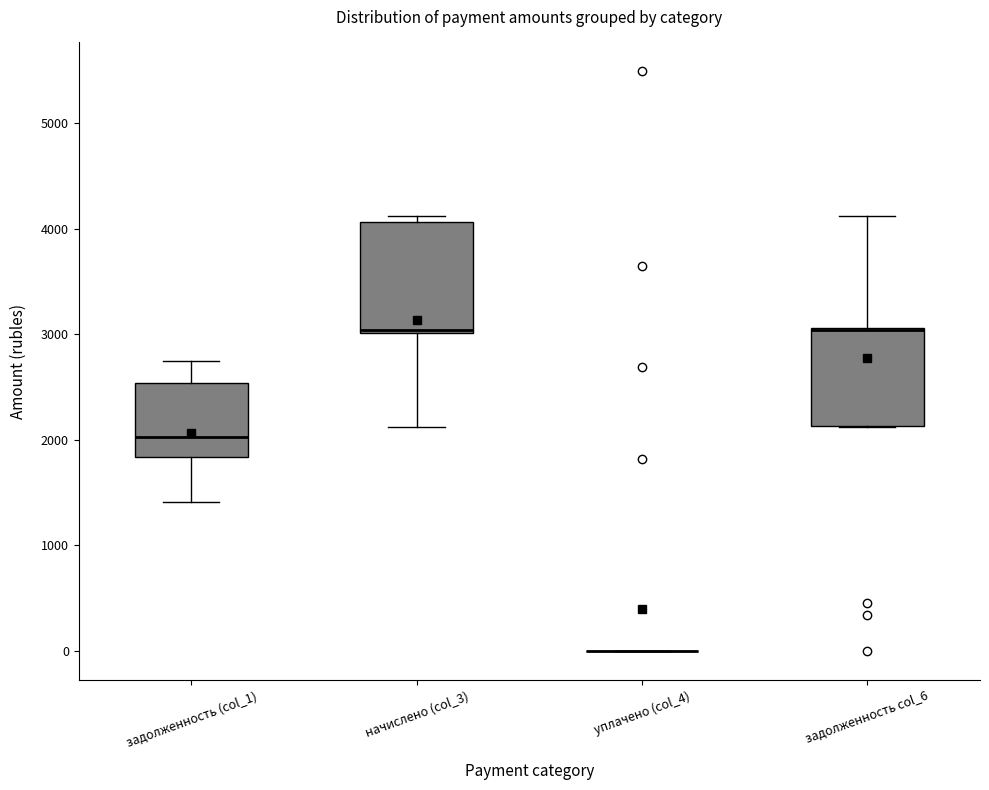

Reading left to right, read every box against the y-axis: the position of its median line, the range the box covers, and the ends of its whiskers. The values are not printed on the chart, so give them approximately, as read against the axis.

задолженность (col_1): median 2000, box 1800 to 2500, whiskers 1400 to 2700
начислено (col_3): median 3000, box 3000 to 4100, whiskers 2100 to 4100 (just above the box's upper edge)
уплачено (col_4): box collapsed to a line at 0, whiskers 0 to 0
задолженность col_6: median 3000 (drawn on the box's upper edge), box 2100 to 3100, whiskers 2100 to 4100